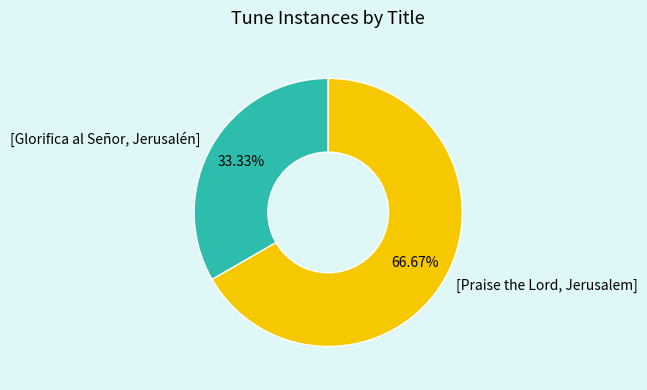

Is it true that [Praise the Lord, Jerusalem] is 60% of the pie?

False